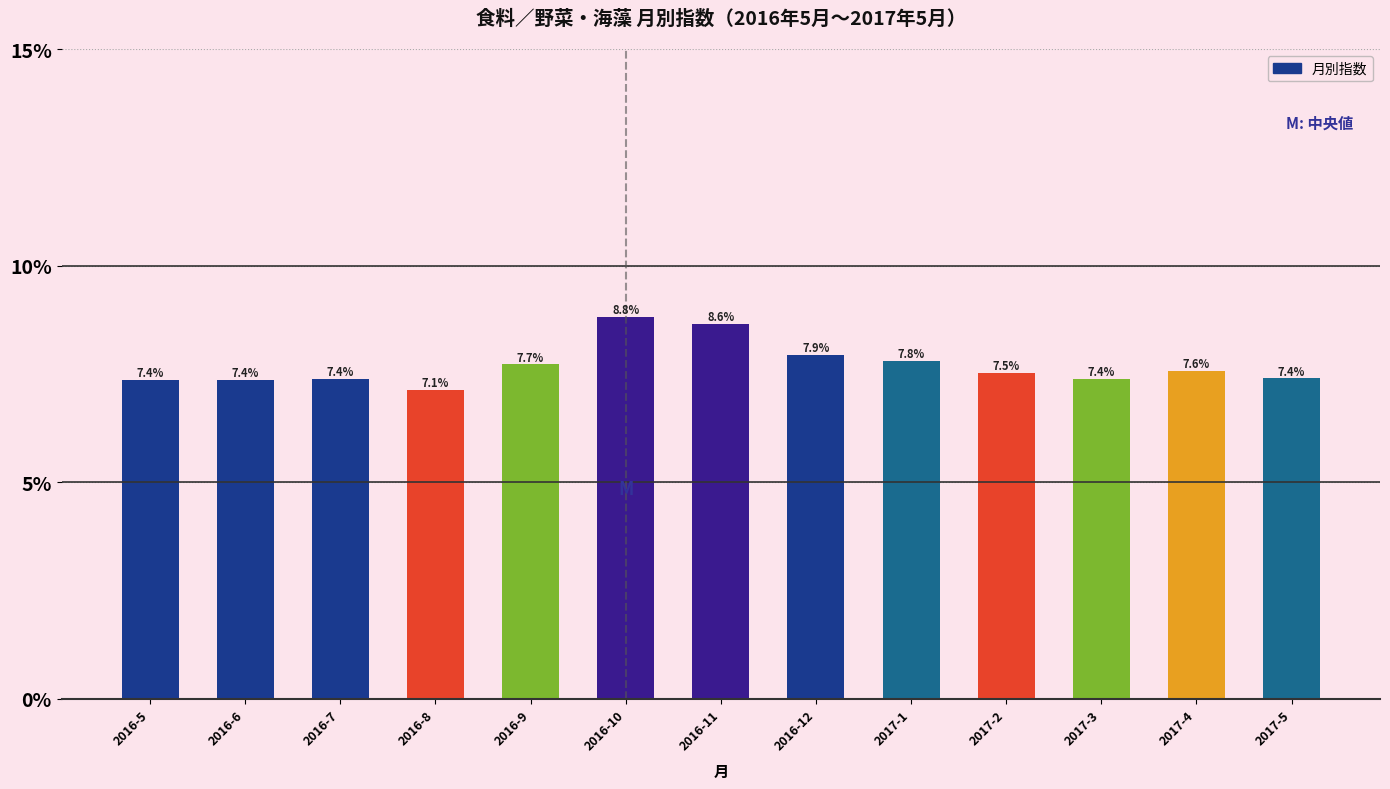

Reading right to left, list all the values displayed in this chart.

7.4	7.6	7.4	7.5	7.8	7.9	8.6	8.8	7.7	7.1	7.4	7.4	7.4